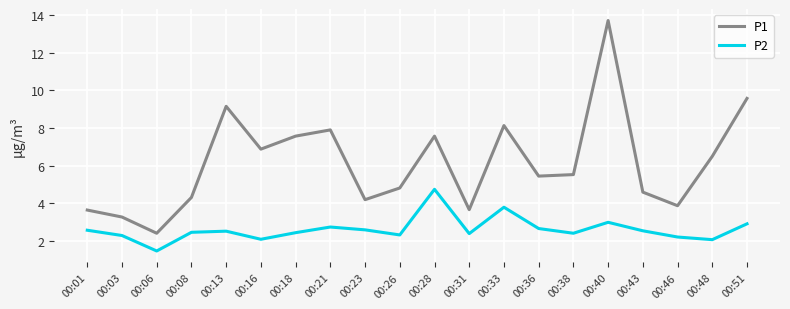

True or false: P1 has a value of 4.8 at 00:26.

True